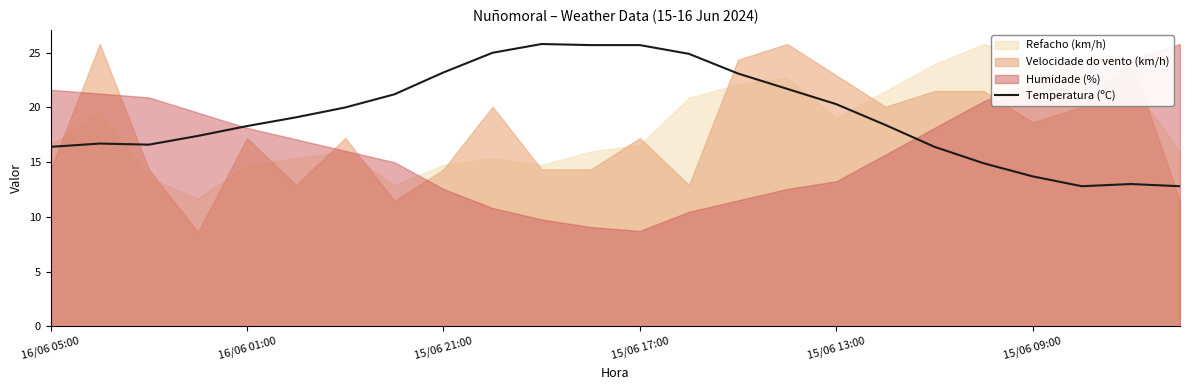

The value of Temperatura (ºC) at 16/06 05:00 is 16.4. True or false?

True